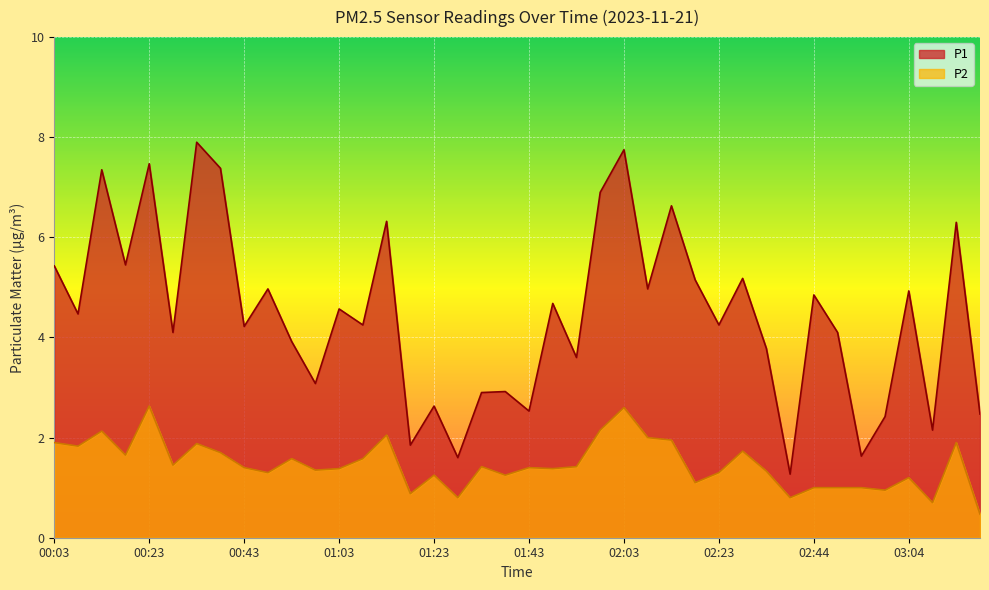

Which series has the largest range (max minus min)?

P1